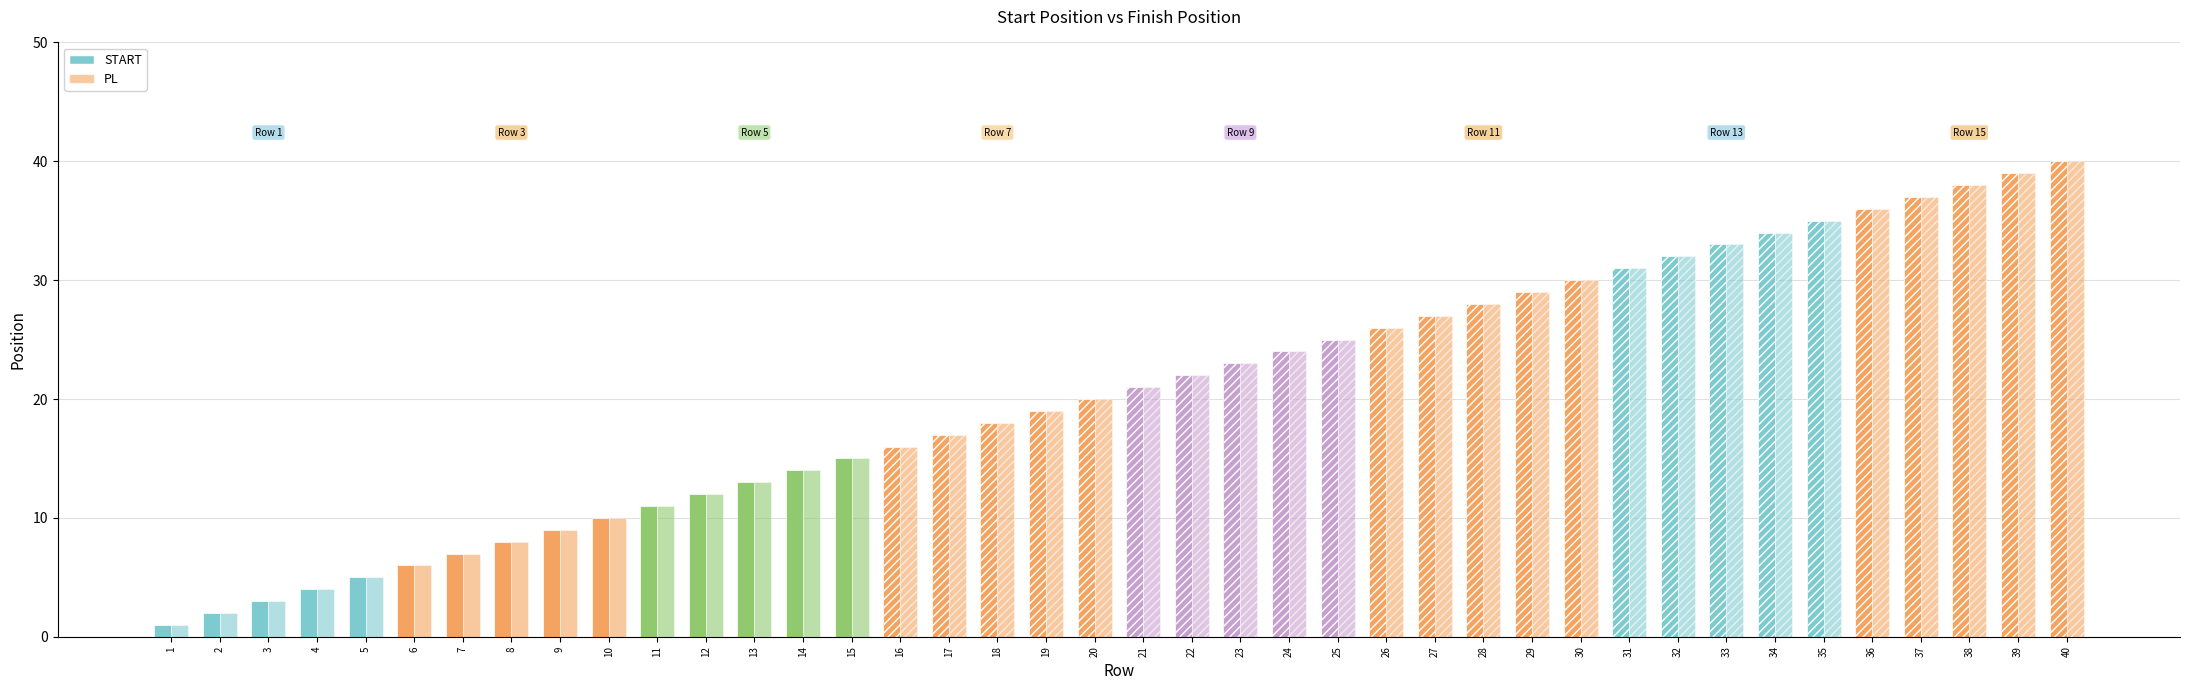

What is the smallest value displayed?

1